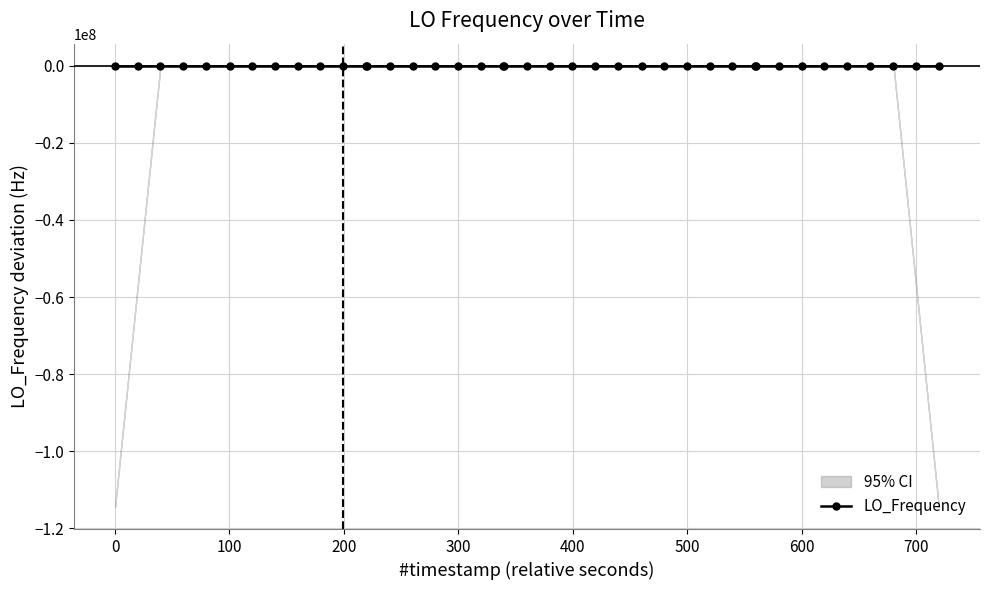

How many categories are shown in the chart?

40